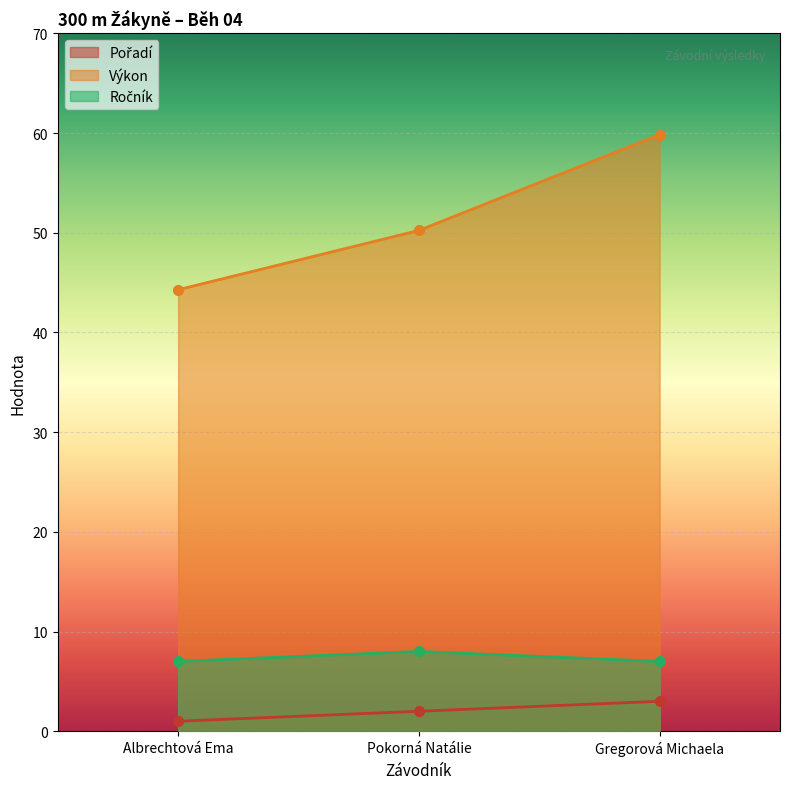

Between Albrechtová Ema and Pokorná Natálie, which series saw the biggest shift?

Výkon